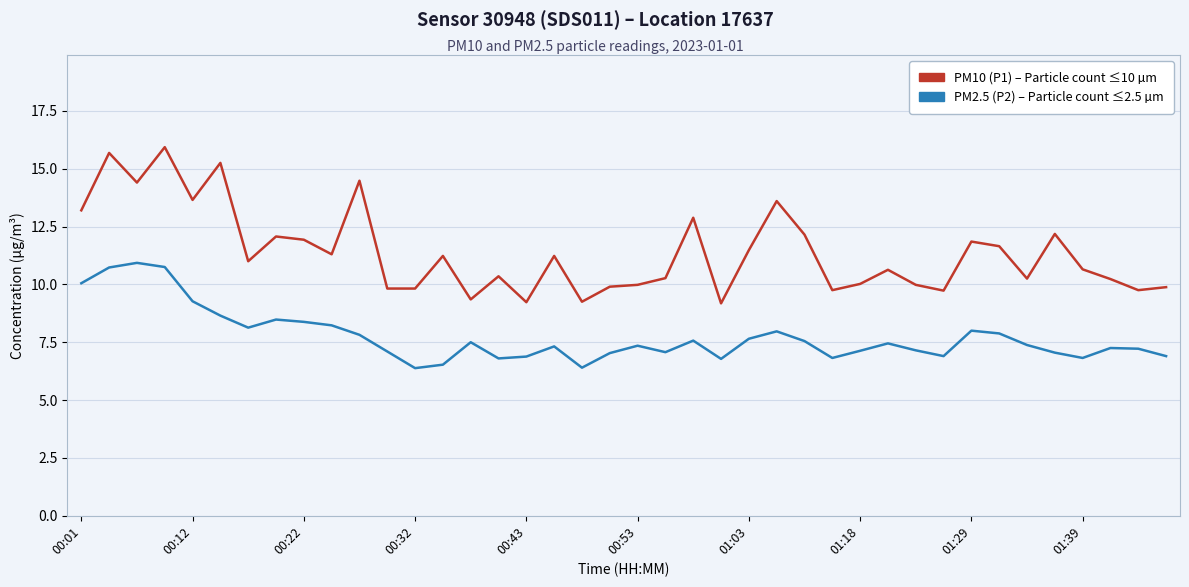

What is the maximum value shown in the chart?

15.9